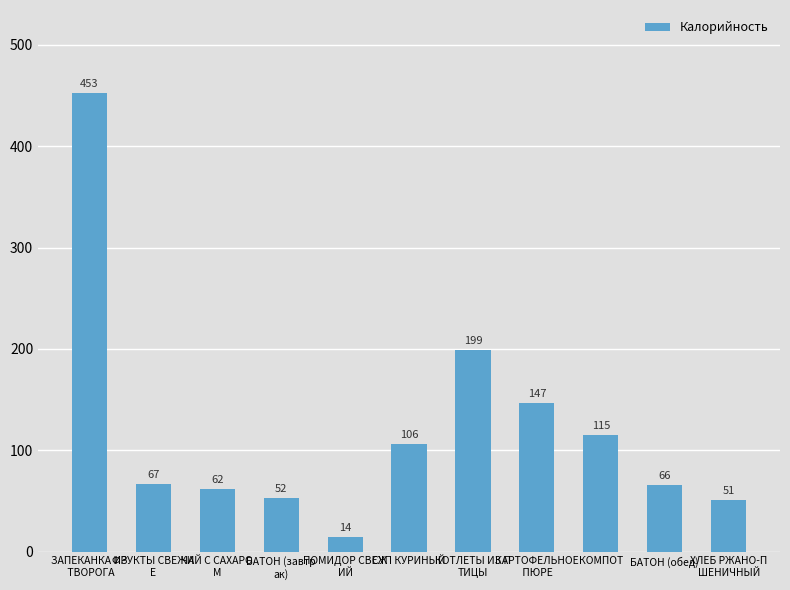

Which category has the highest value across all series?

ЗАПЕКАНКА ИЗ
 ТВОРОГА